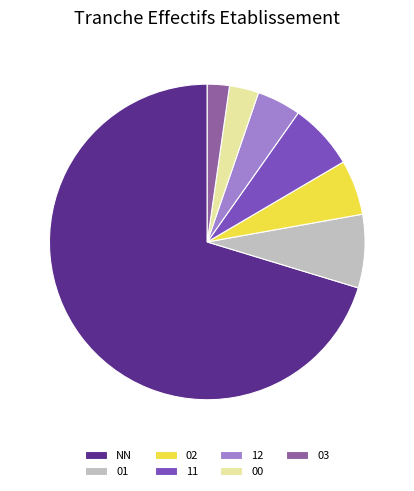

Which category has the smallest portion of the pie?

03